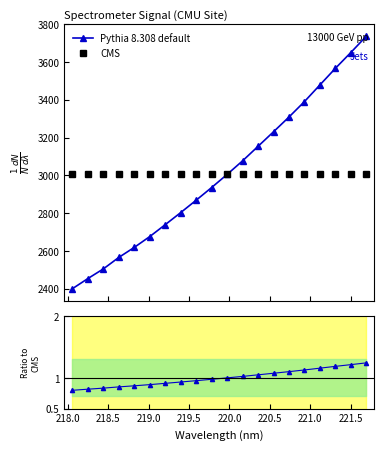

True or false: CMS has a value of 1667.0 at 14.

False